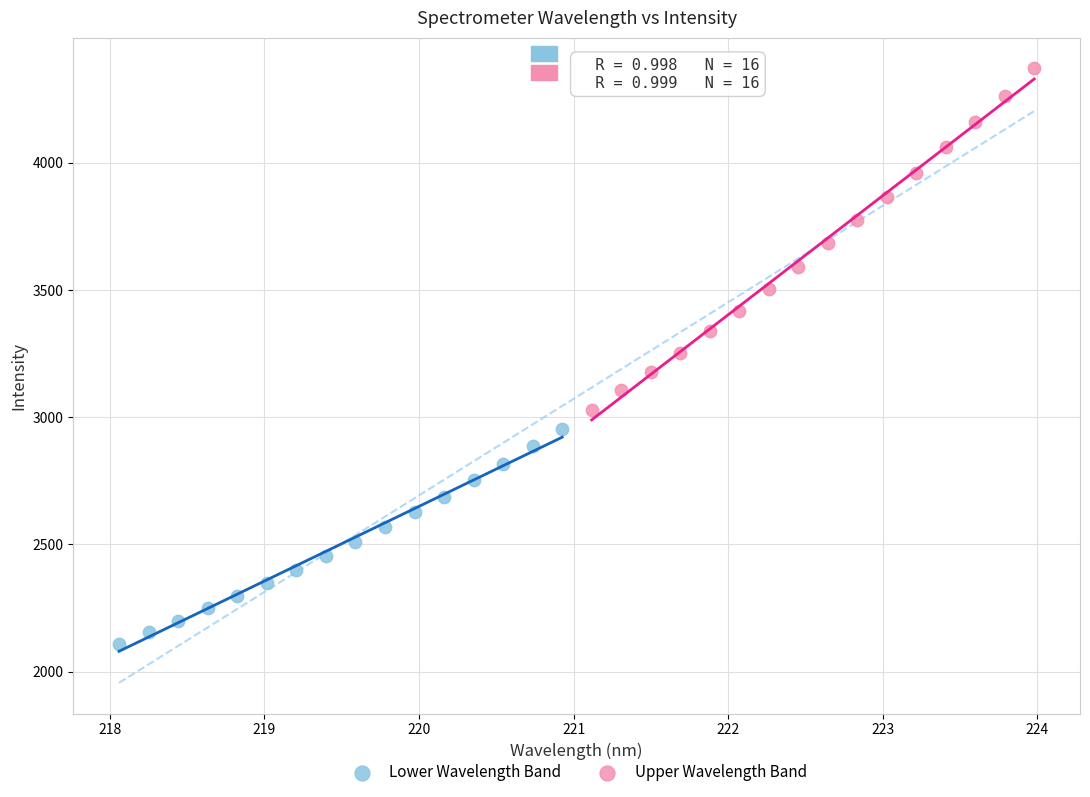

Which series contains the lowest Y value?

Lower Wavelength Band